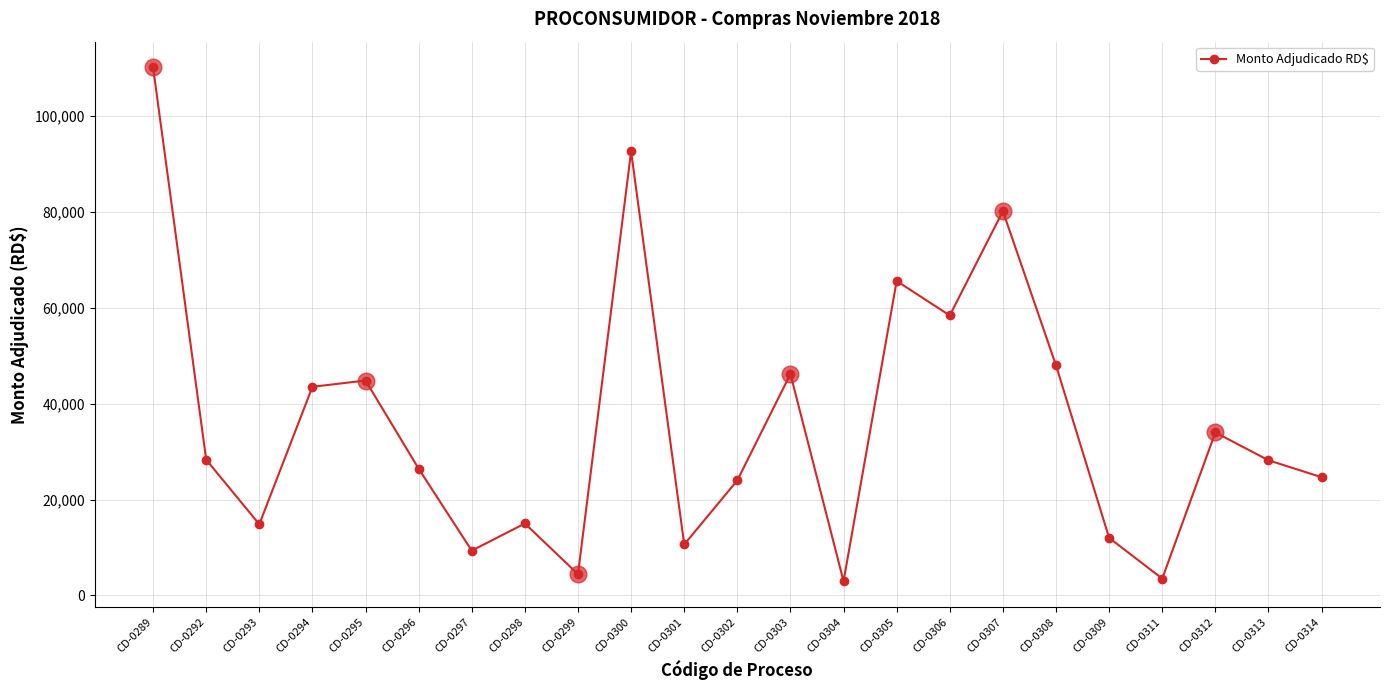

How many interior local valleys (lower than both neighbors) does the data have?

7